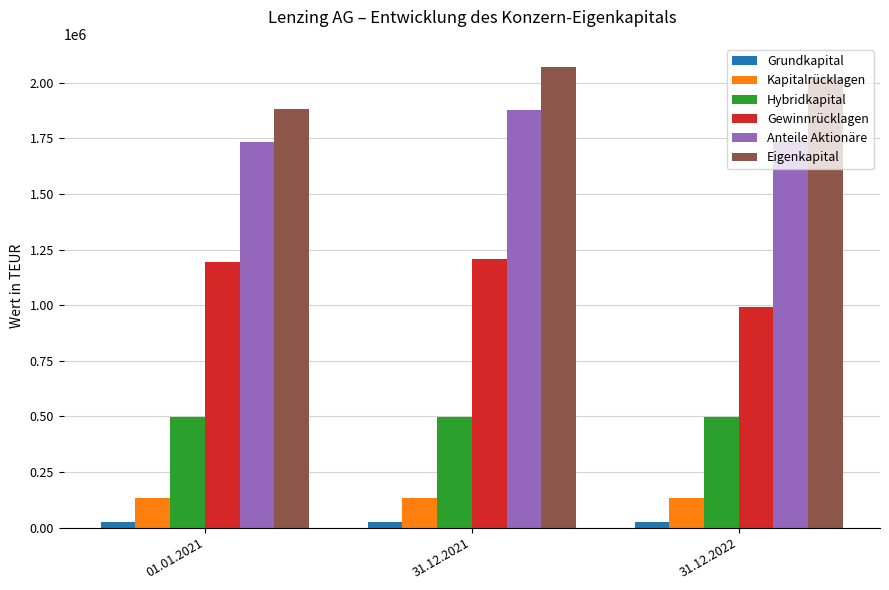

Does the chart contain any negative values?

No